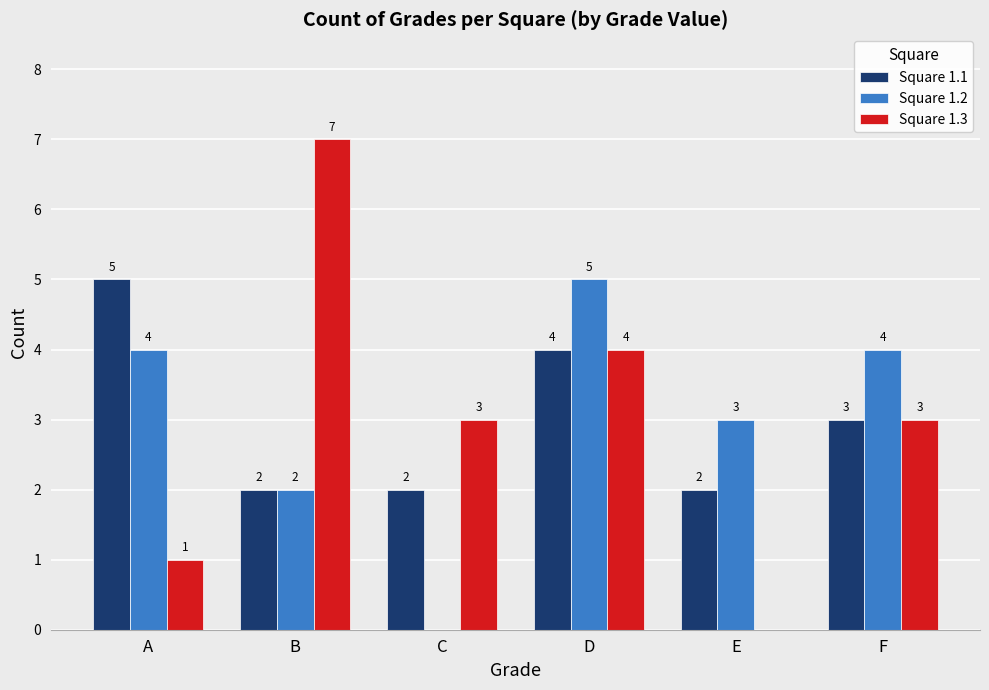

What are all the series names shown in the legend?

Square 1.1, Square 1.2, Square 1.3